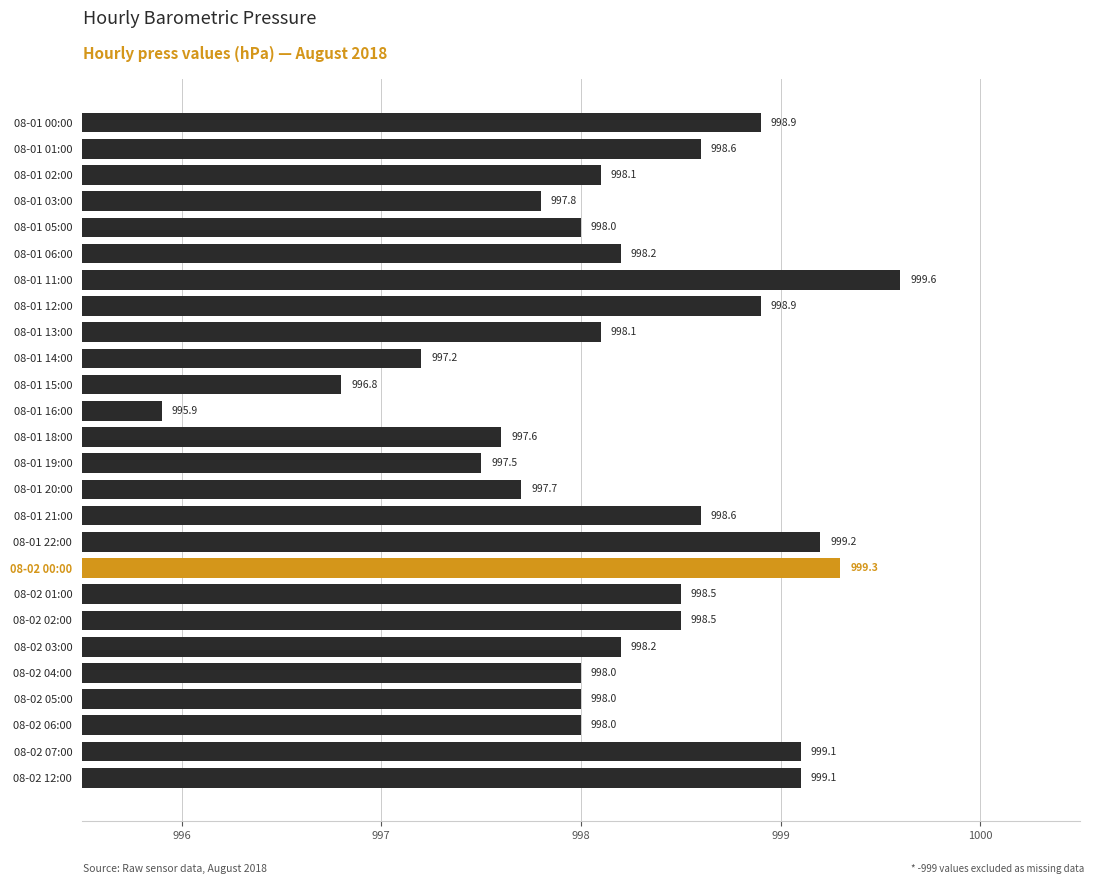

Approximately how many times larger is the value at 08-01 19:00 compared to 08-01 16:00?

1.0